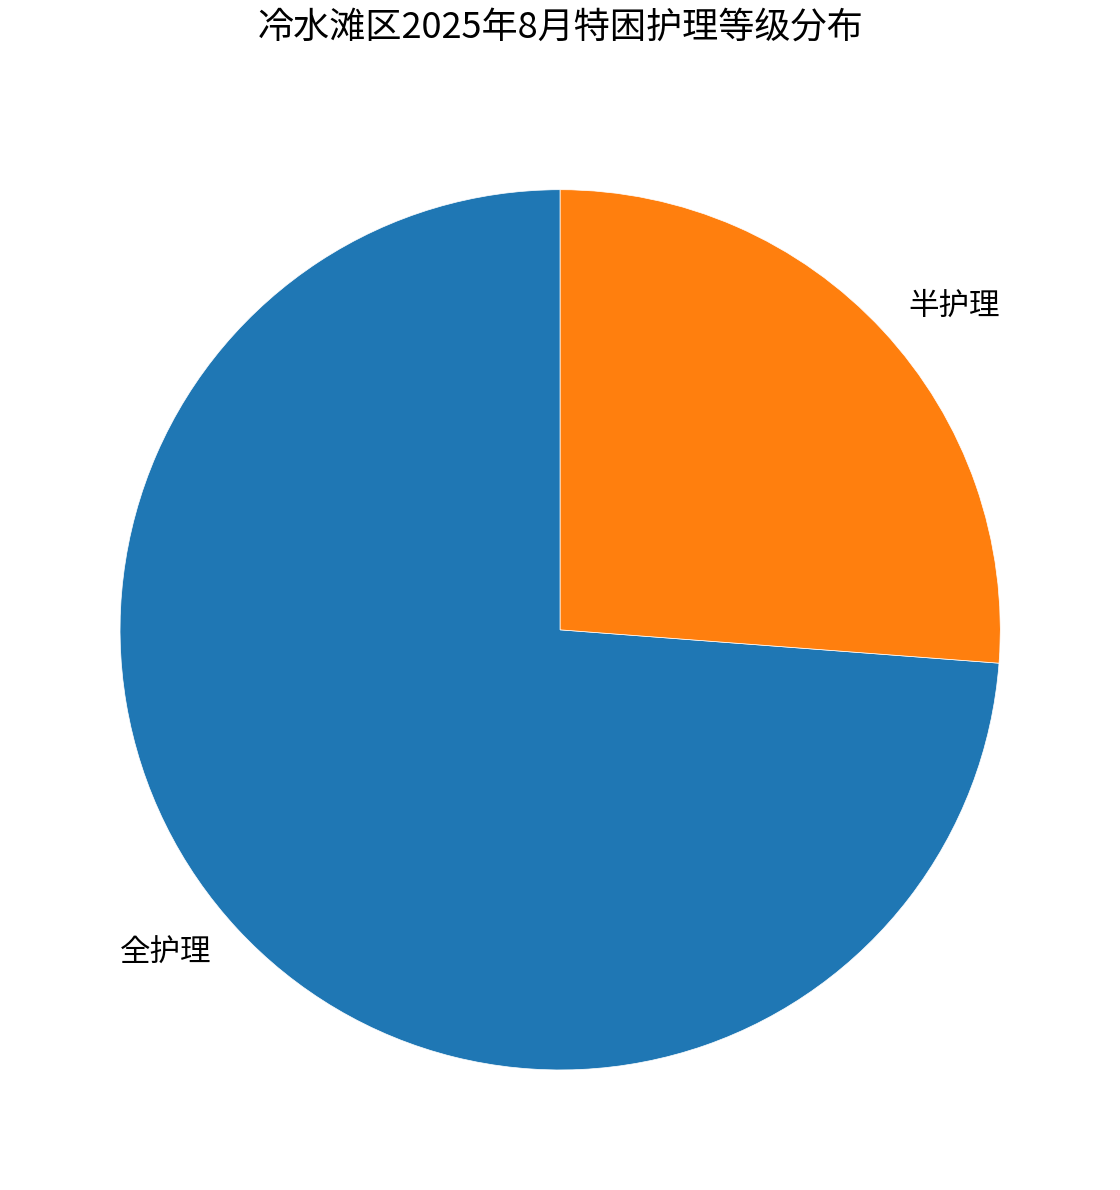

Is it true that 全护理 is 68% of the pie?

False